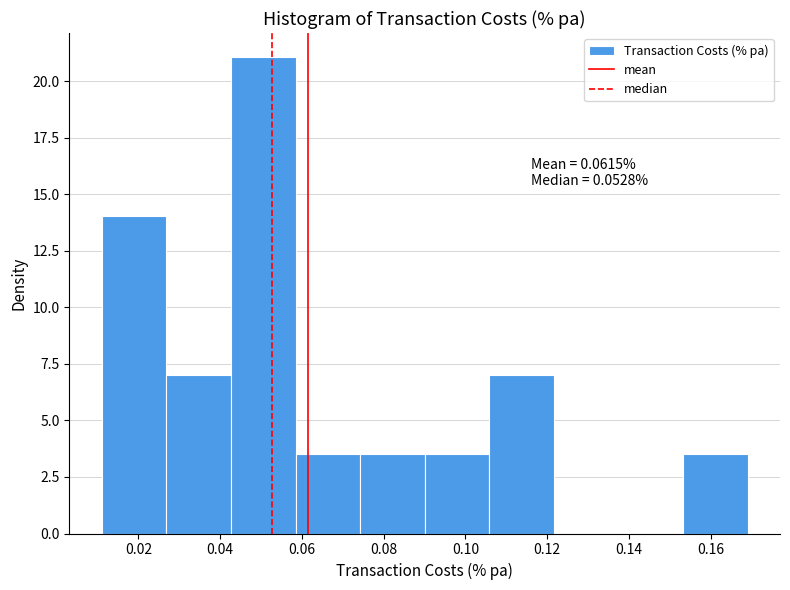

Which range on the x-axis has the tallest bar?

0.042 to 0.058